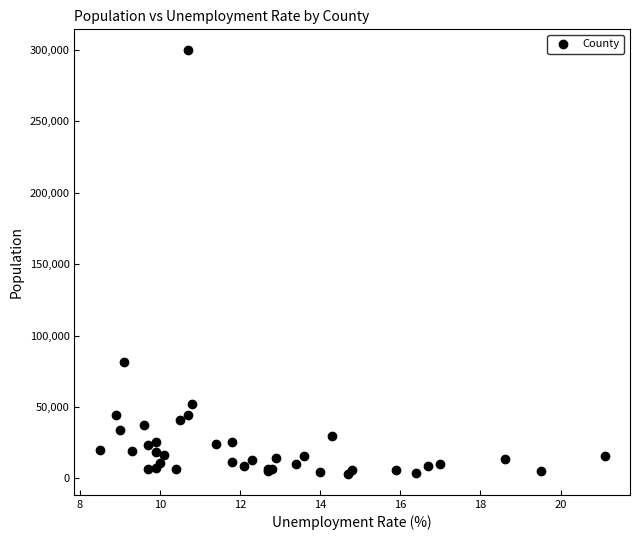

What Y value in the scatter plot is closest to 151465?

81706